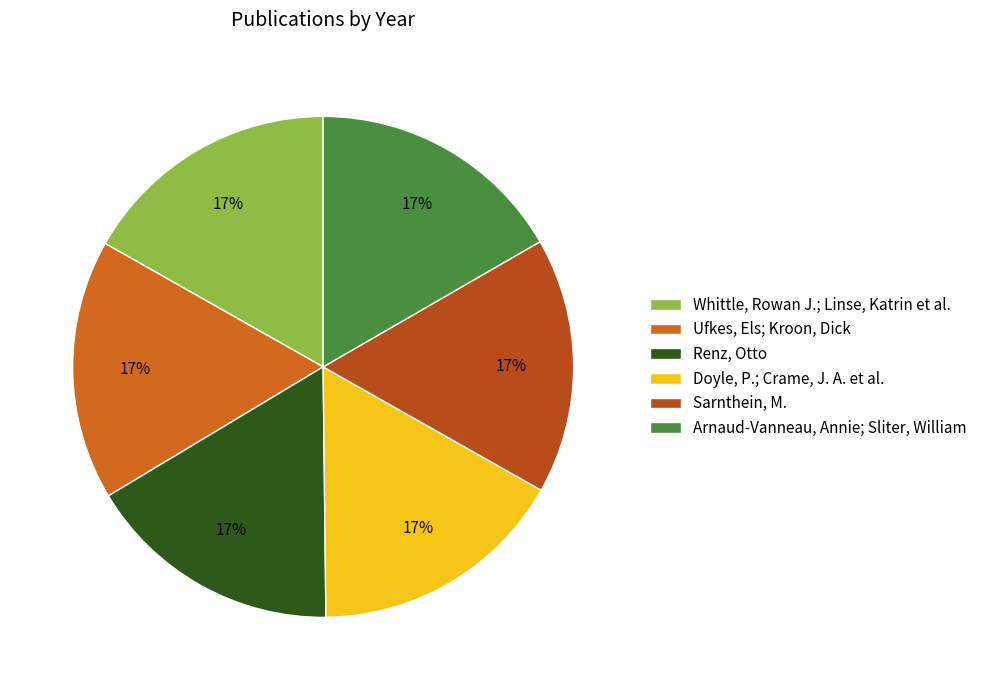

The Whittle, Rowan J.; Linse, Katrin et al. slice represents 17% of the pie. True or false?

True